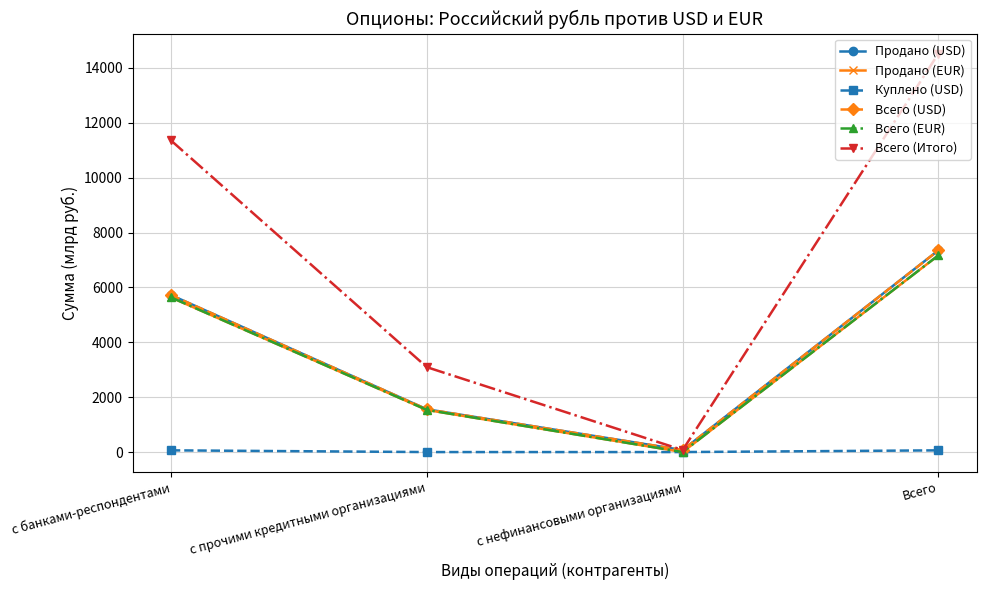

Does the chart have visible grid lines?

Yes